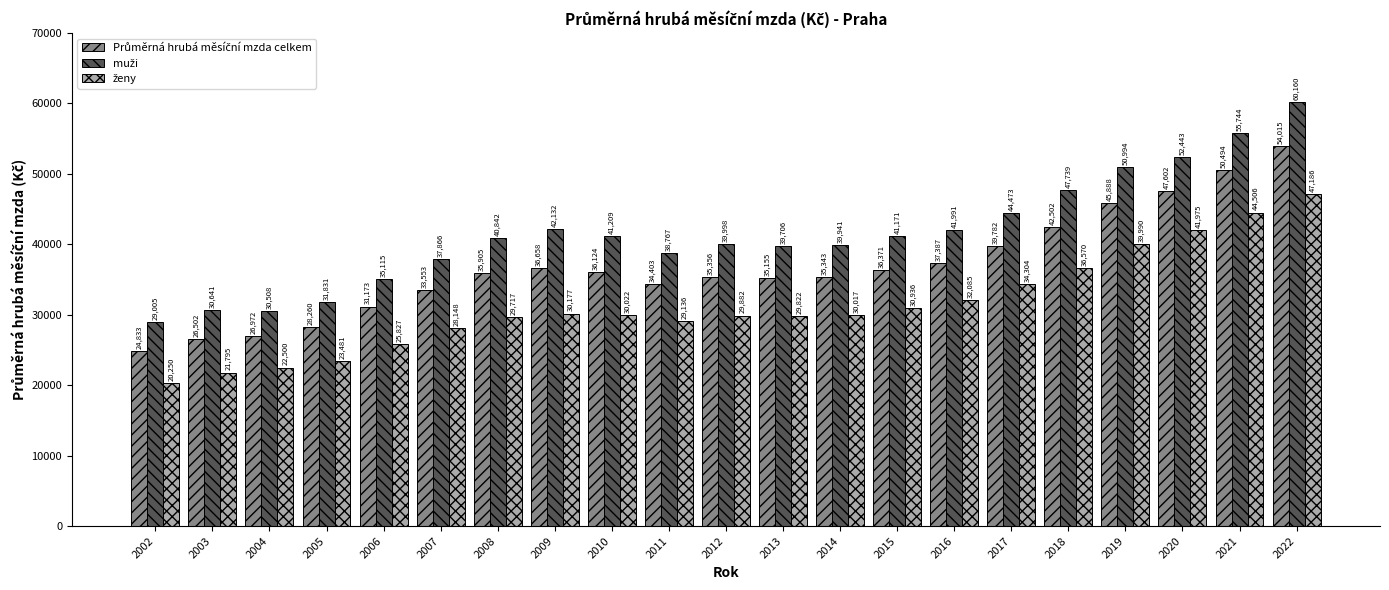

At which category is the sum across all series the highest?

2022